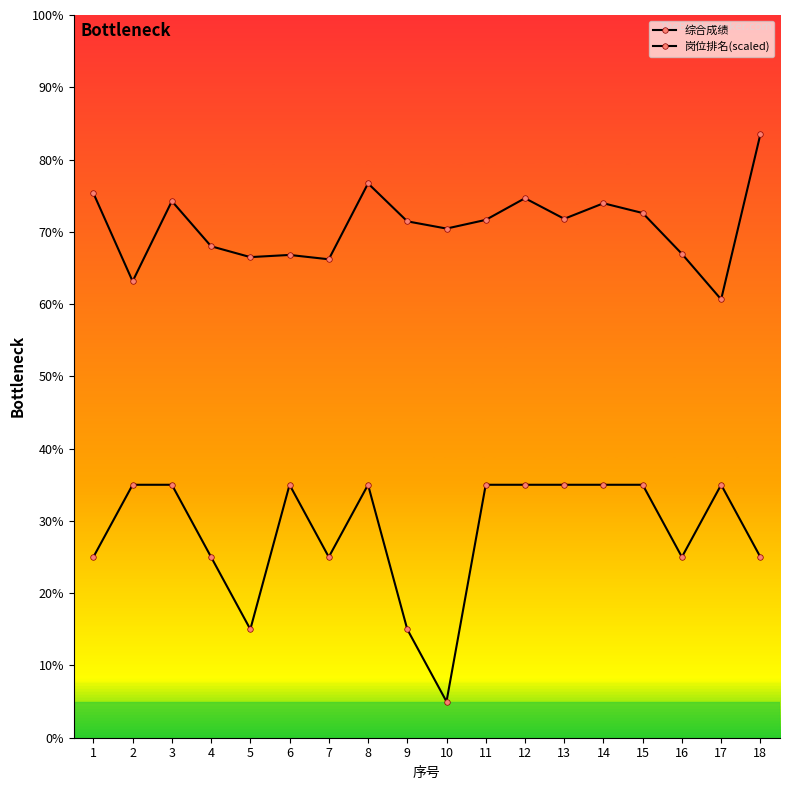

True or false: 综合成绩 has a value of 74.0 at 14.

True